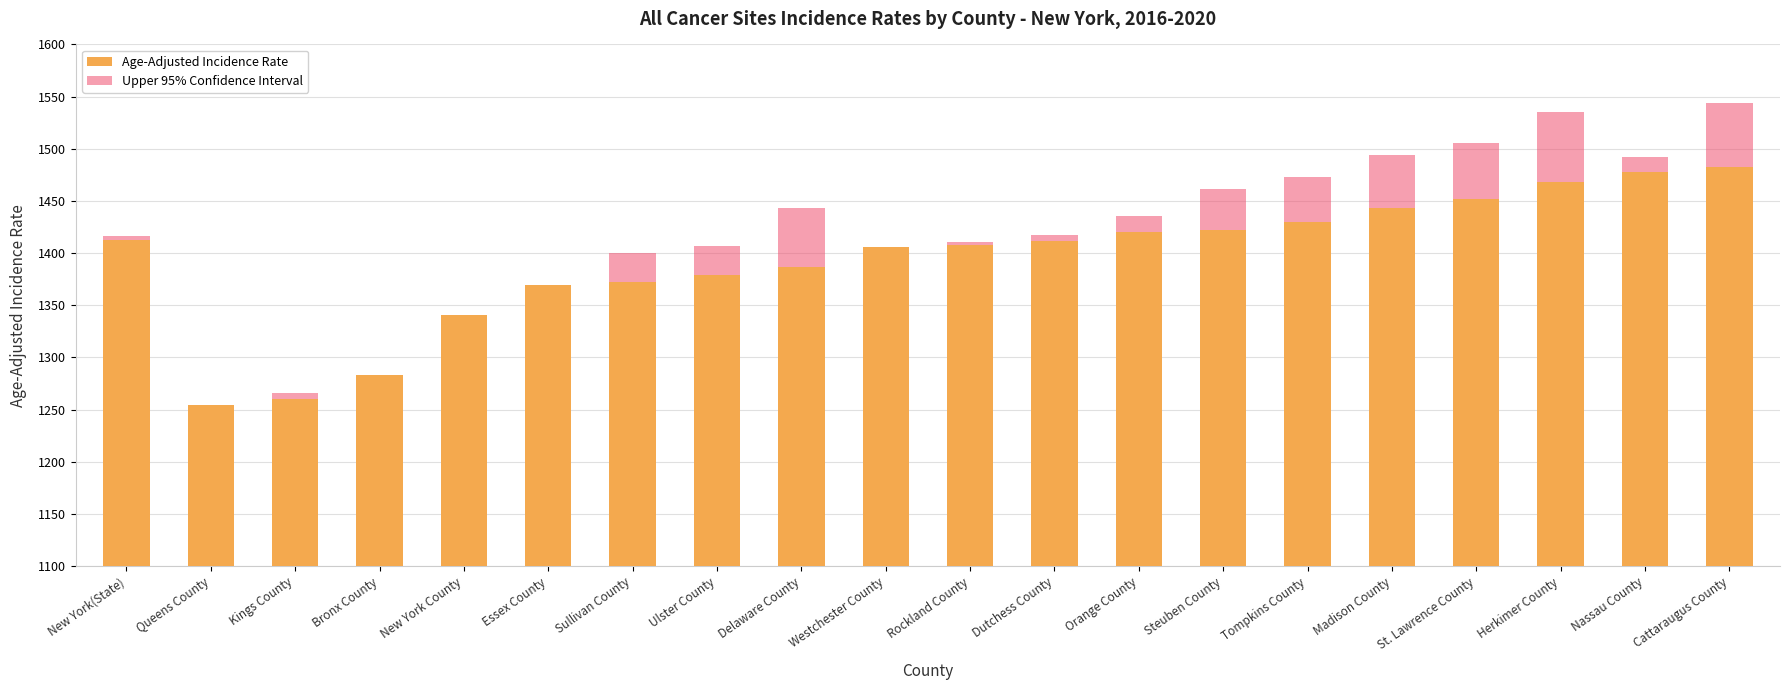

At which label does Age-Adjusted Incidence Rate reach its minimum?

Queens County